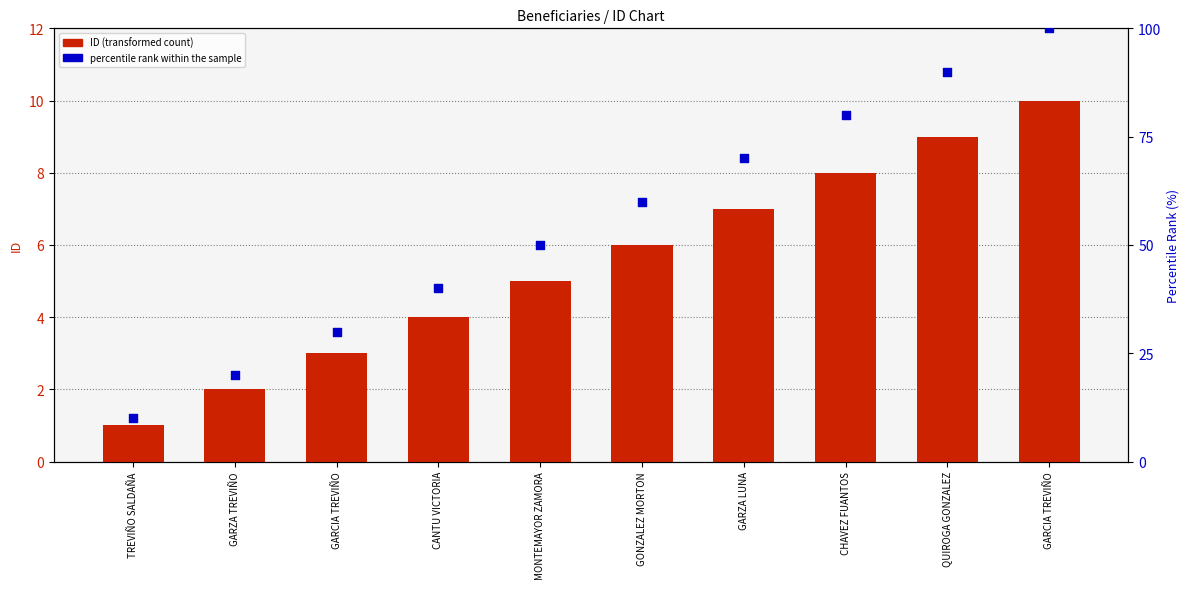

Which series reaches the maximum Y coordinate?

percentile rank within the sample